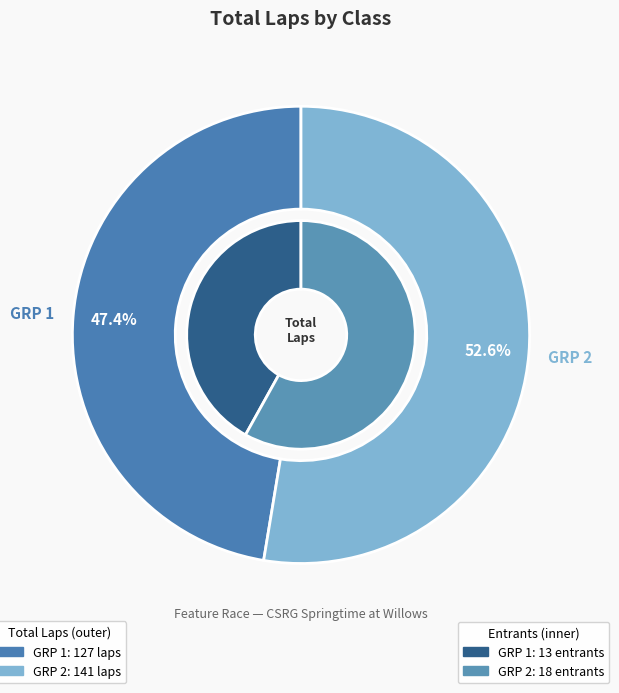

True or false: GRP 2 accounts for 53% of the total.

False